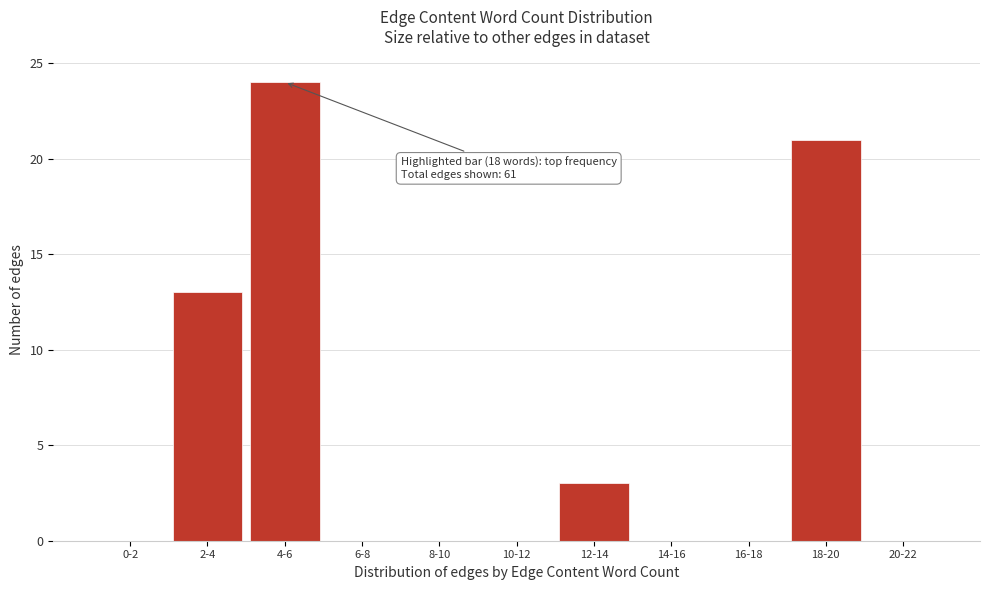

Reading left to right, transcribe all the data shown in this chart.

0-2=0	2-4=13	4-6=24	6-8=0	8-10=0	10-12=0	12-14=3	14-16=0	16-18=0	18-20=21	20-22=0